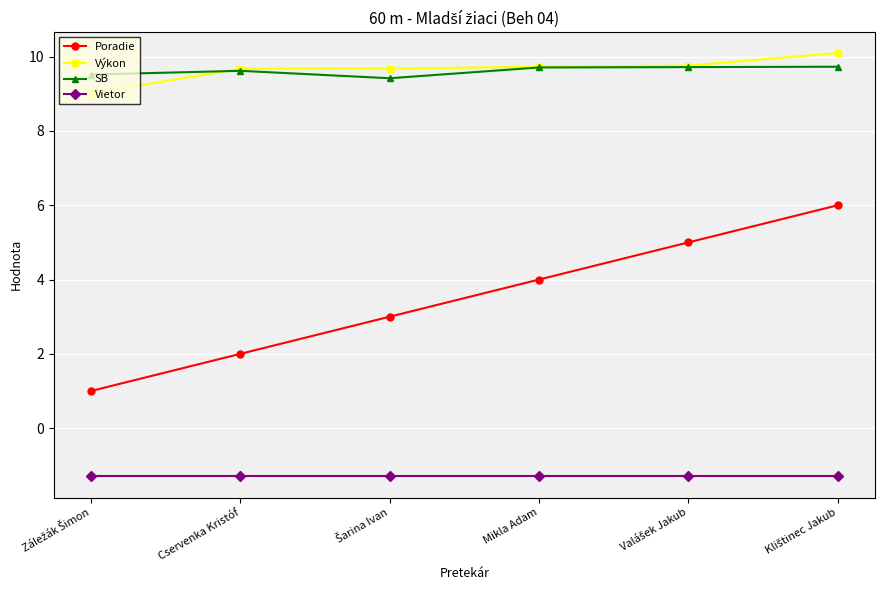

Which series has the largest range (max minus min)?

Poradie